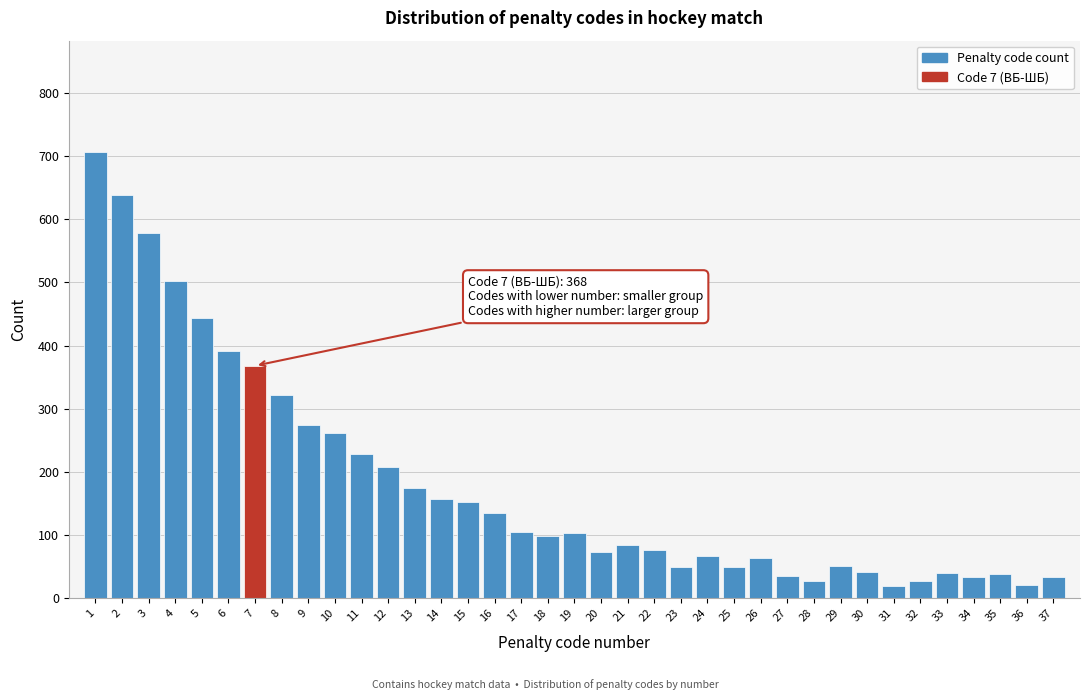

The value at 19 is 103. True or false?

True